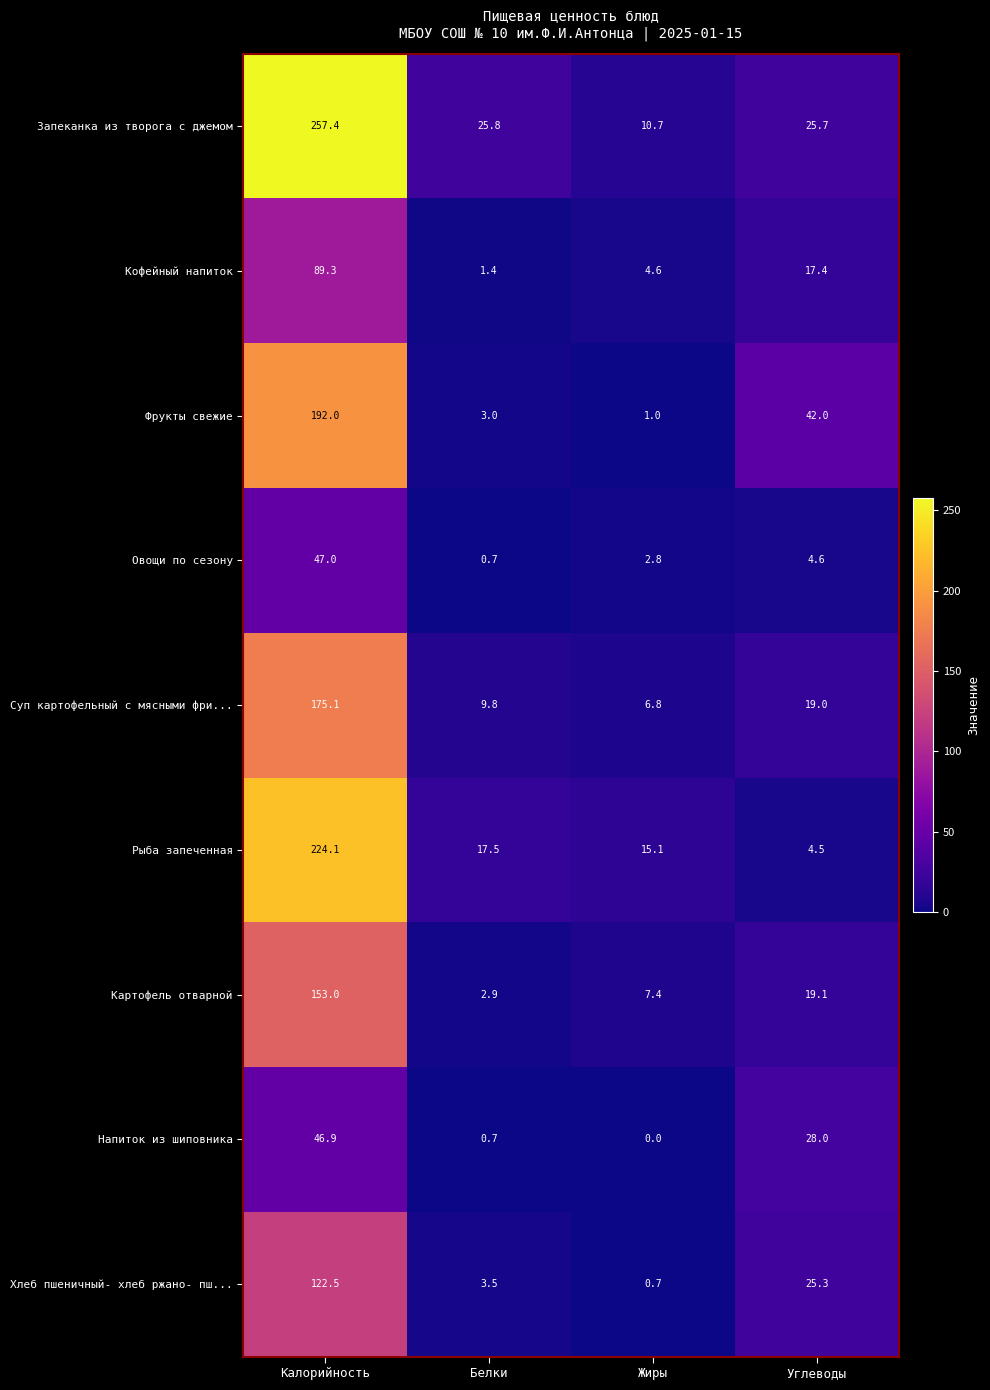

How many categories are shown in the chart?

4